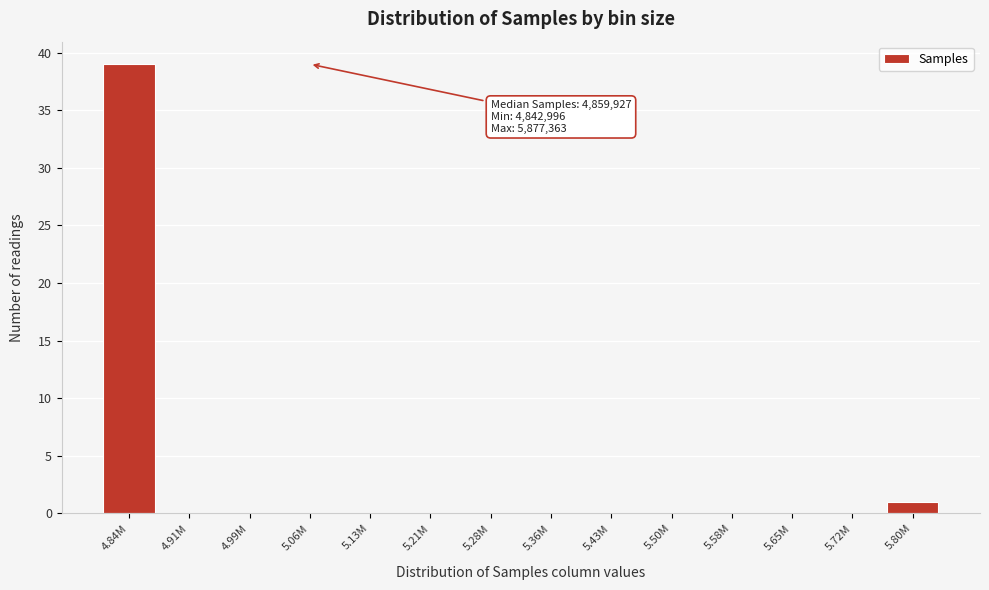

Reading left to right, extract all data points from this chart.

4.84M=39	4.91M=0	4.99M=0	5.06M=0	5.13M=0	5.21M=0	5.28M=0	5.36M=0	5.43M=0	5.50M=0	5.58M=0	5.65M=0	5.72M=0	5.80M=1